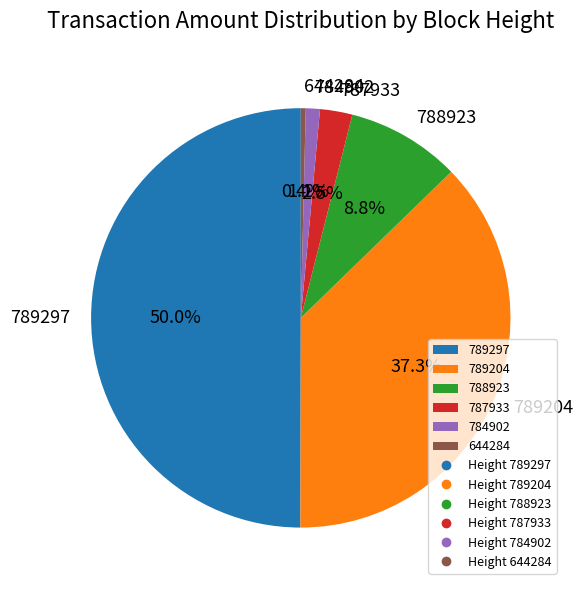

Do 787933 and 788923 together represent more than half of the pie?

No